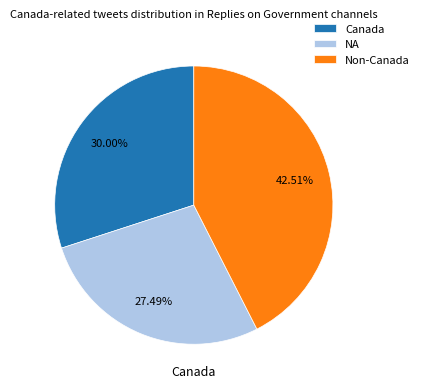

What is the largest slice in the pie chart?

Non-Canada